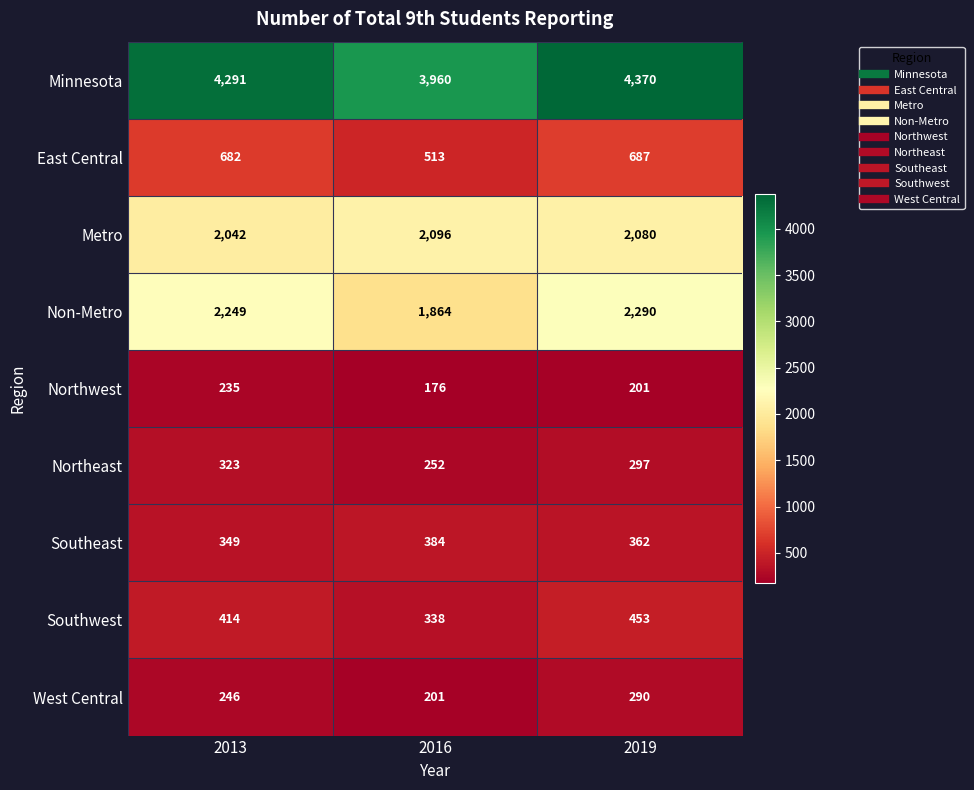

Rank the series by their maximum value, from highest to lowest.

Minnesota, Non-Metro, Metro, East Central, Southwest, Southeast, Northeast, West Central, Northwest